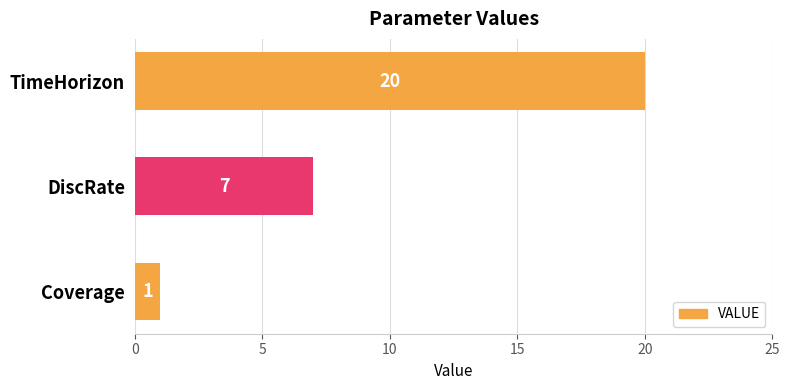

What is the approximate value at TimeHorizon?

20